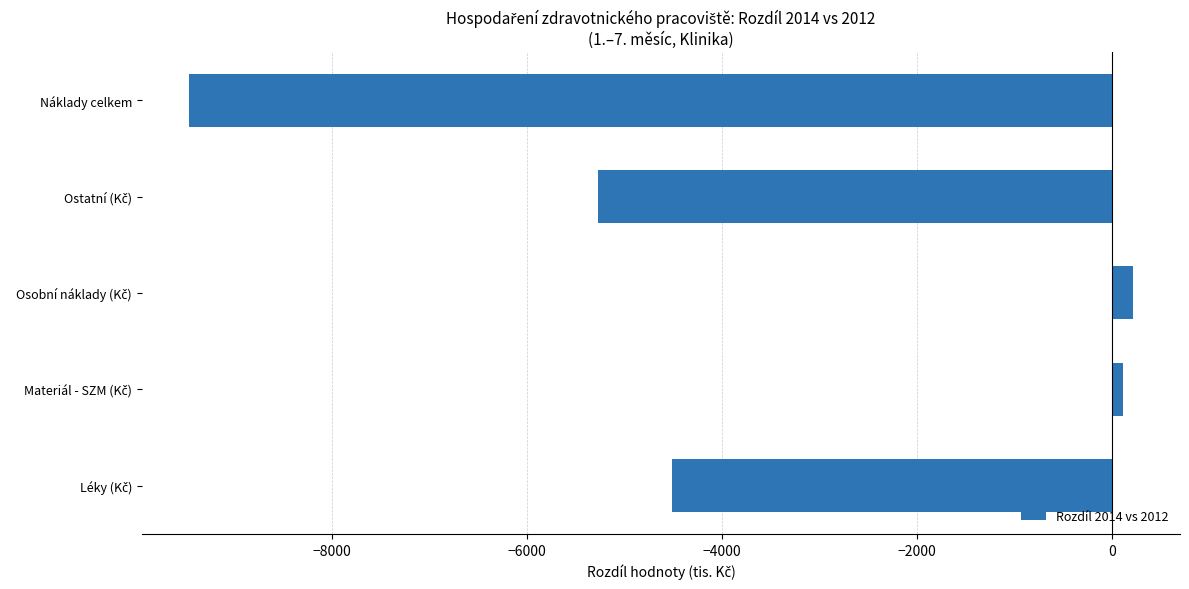

What is the smallest value displayed?

-9462.9